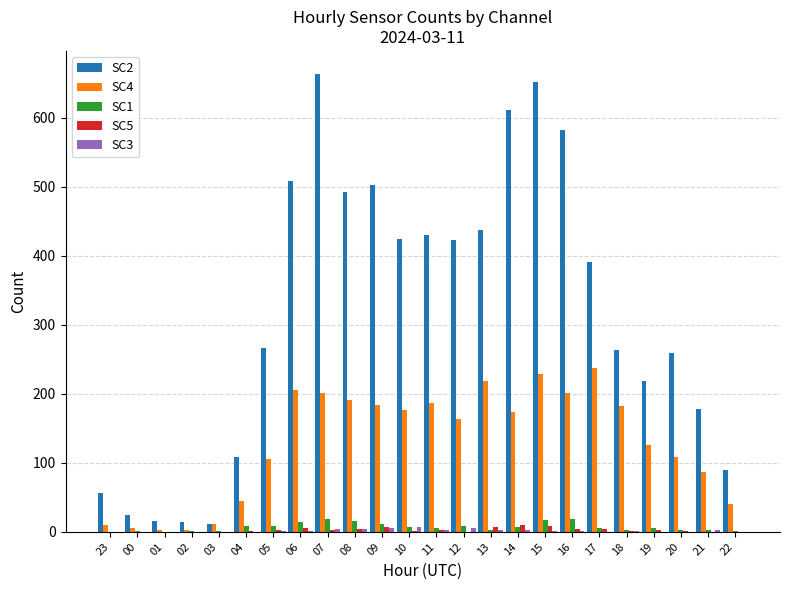

What is the maximum value shown in the chart?

664